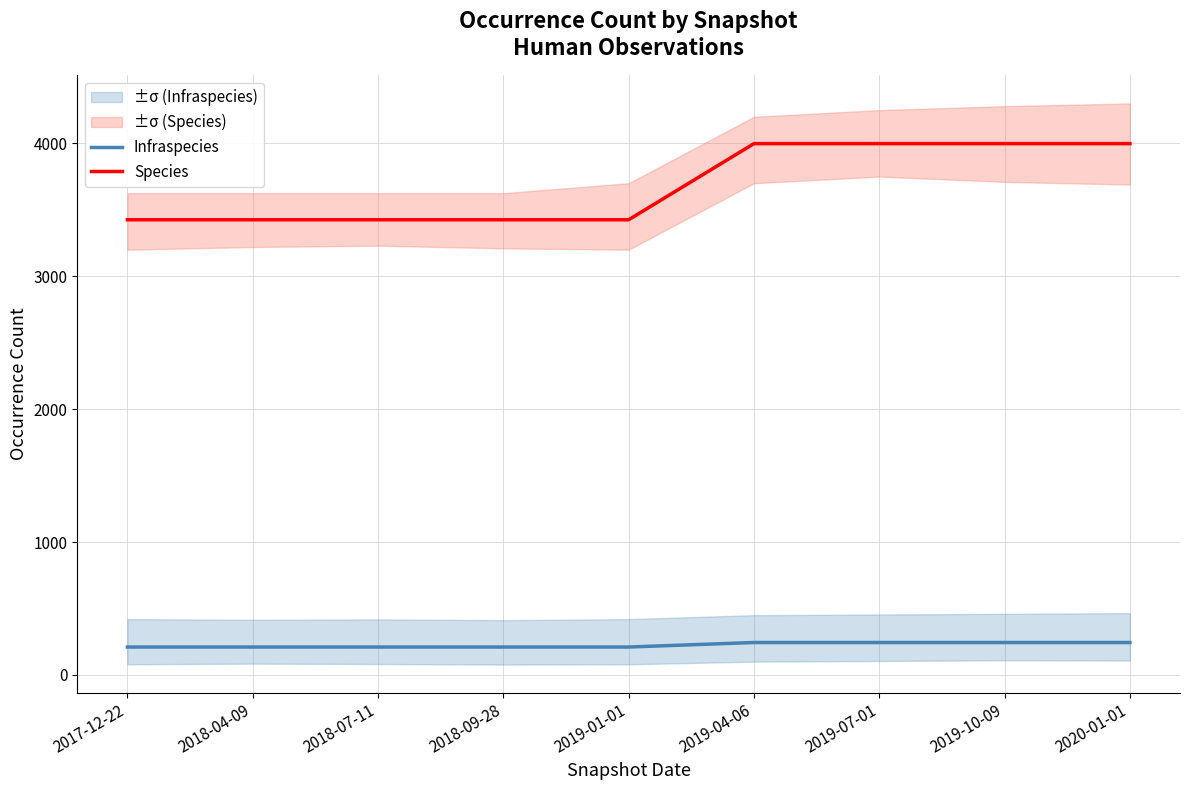

What is the maximum value for Species?

3998